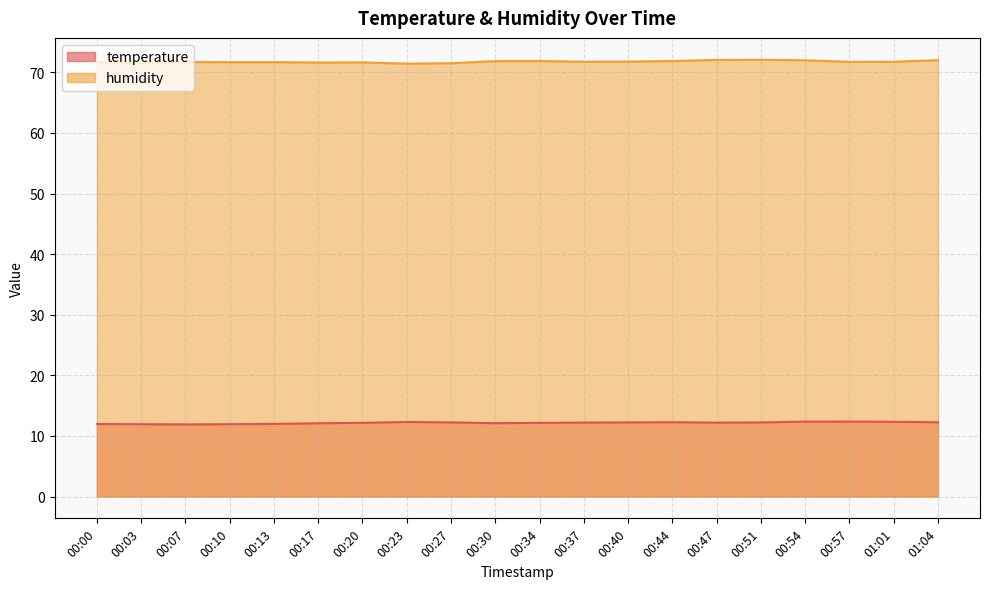

What is the total value across all series at 00:20?

83.8